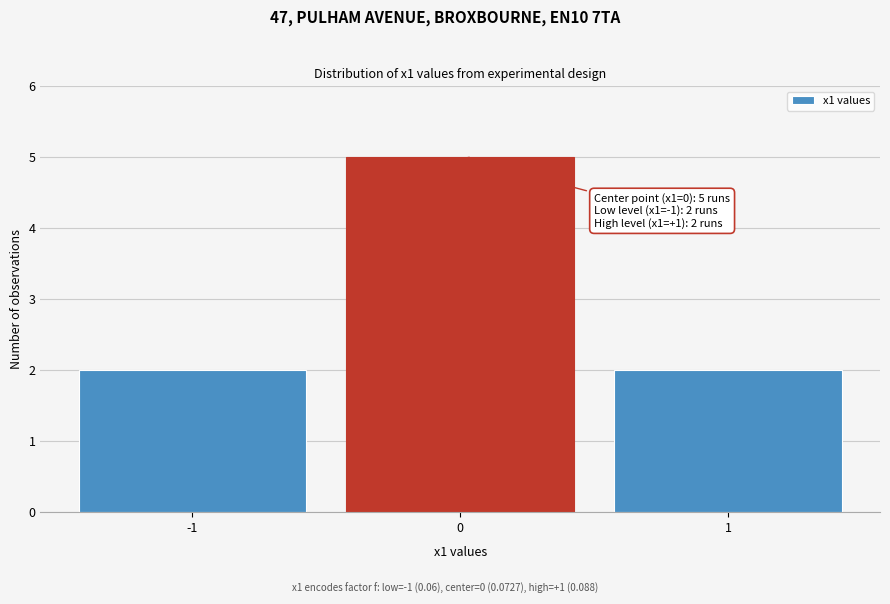

Over which range of the x-axis is the bar tallest?

-0.5 to 0.5